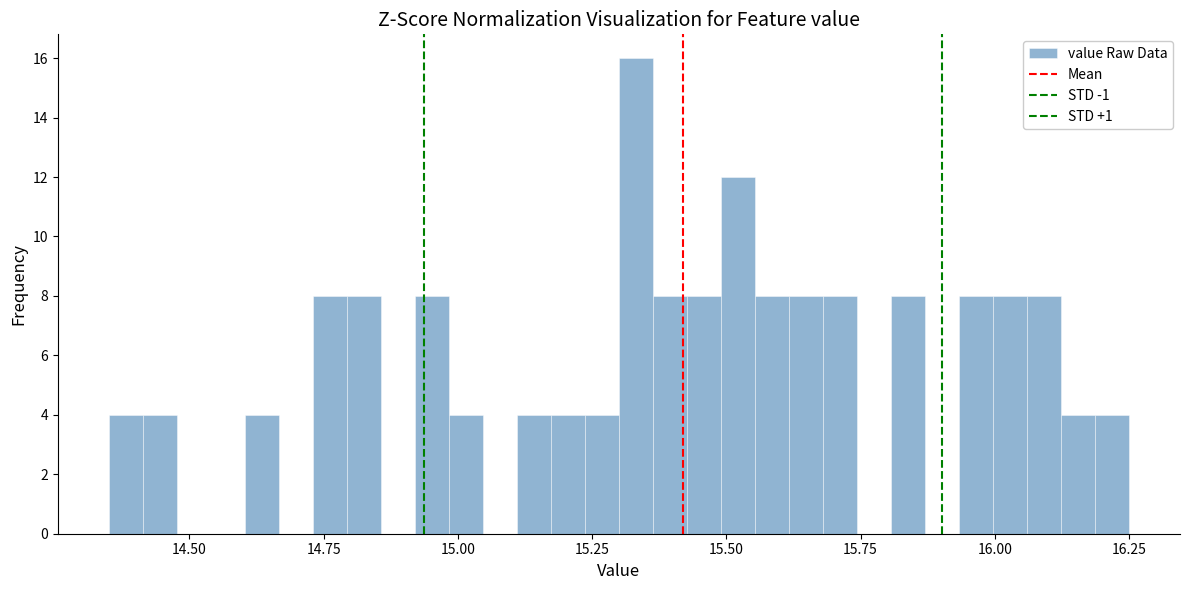

Around what value on the x-axis is the tallest bar? Give the approximate position of its centre, as read against the axis.

15.35